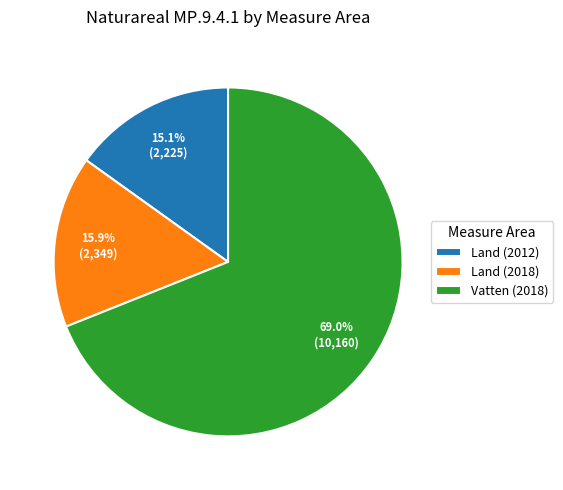

Does any single category account for the majority?

Yes